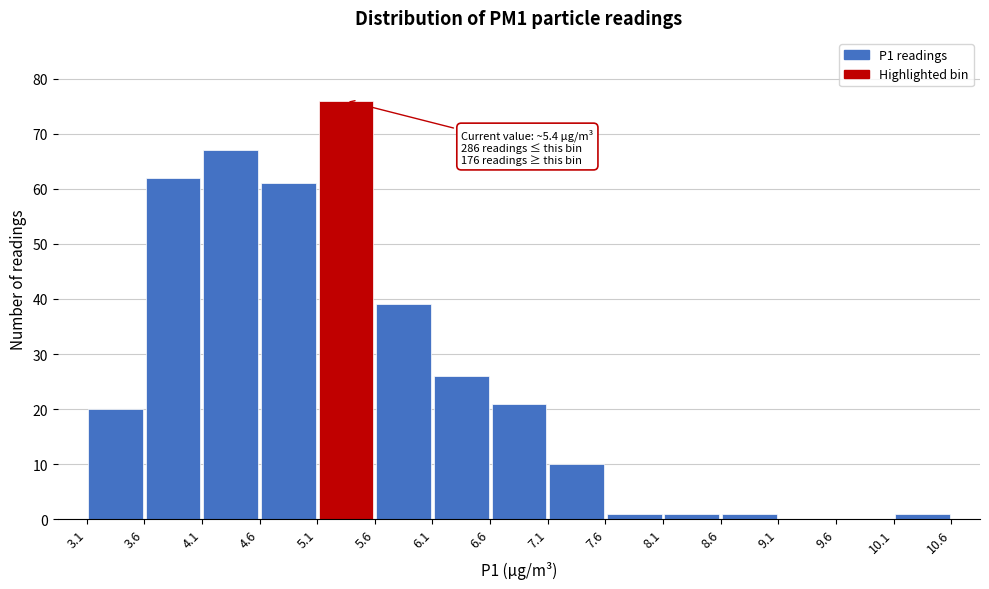

Over which range of the x-axis is the bar tallest?

5.1 to 5.6